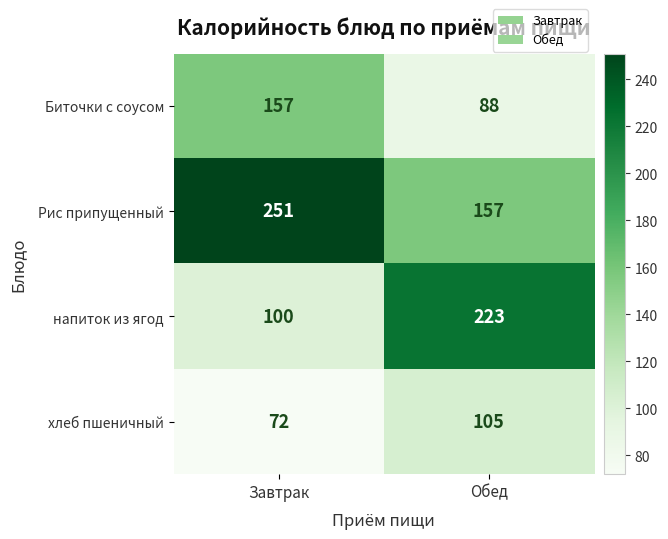

Rank the series at Обед from highest to lowest value.

напиток из ягод, Рис припущенный, хлеб пшеничный, Биточки с соусом